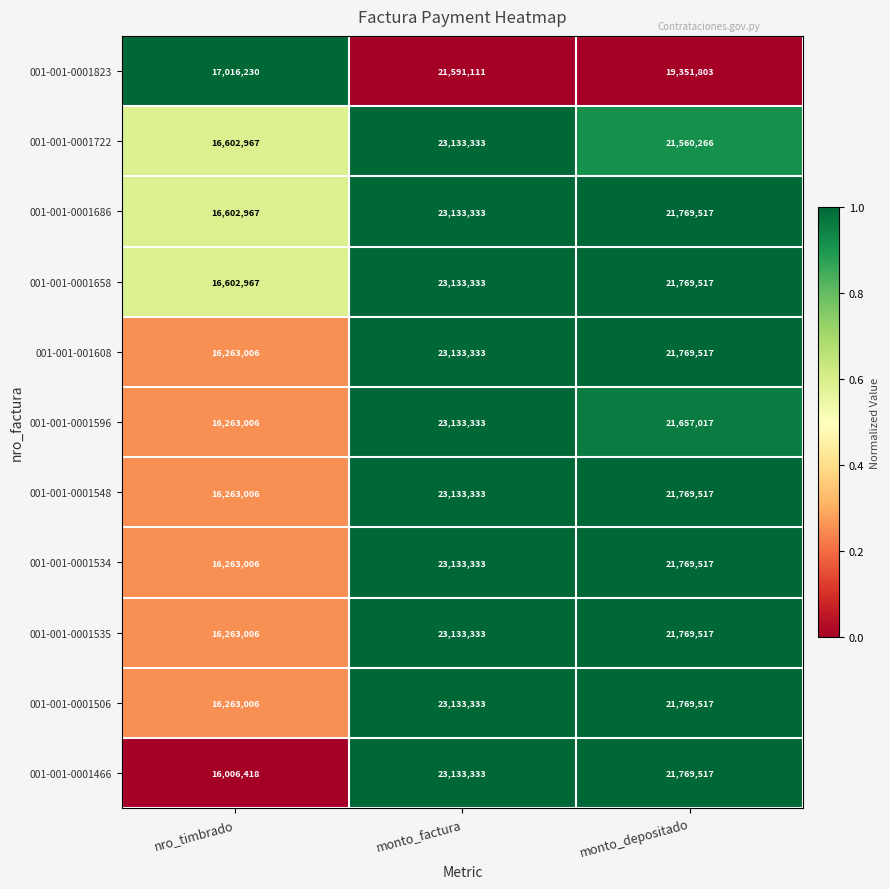

What is the maximum value shown in the chart?

23133333